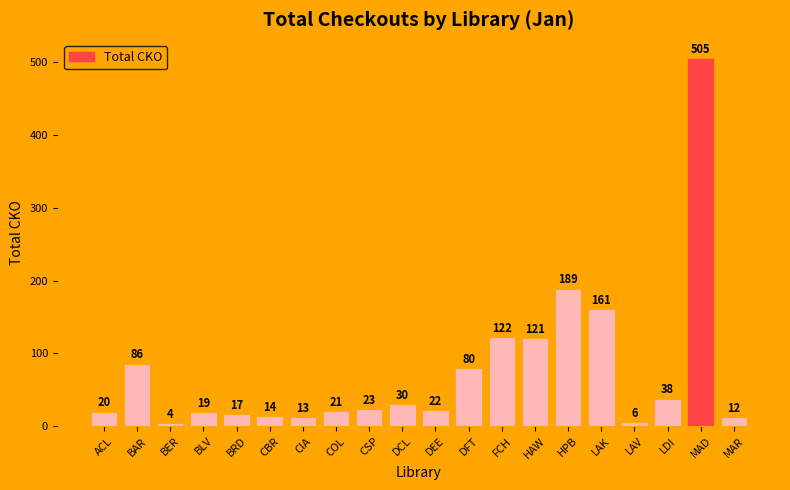

The chart shows a value of 161 at LAK. True or false?

True